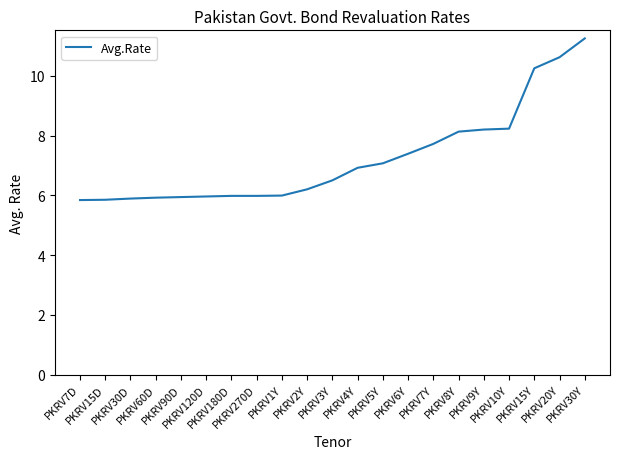

What is the minimum value shown in the chart?

5.8